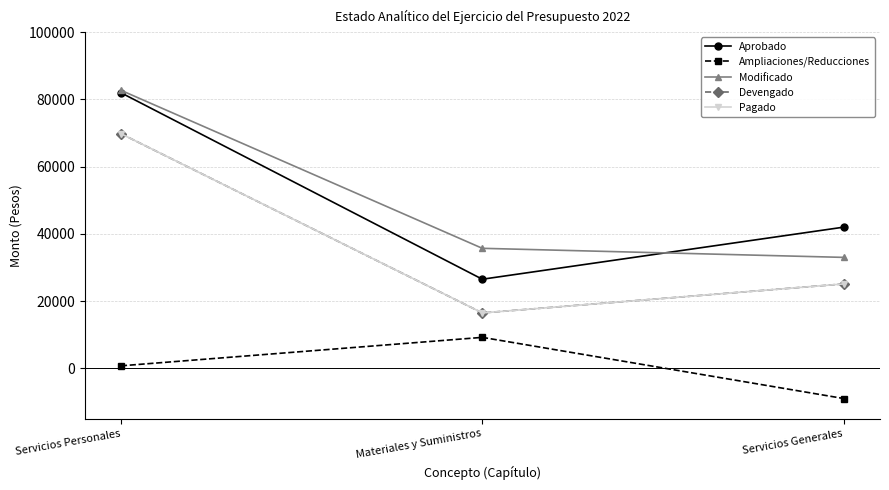

Is this an area chart (filled region under the line)?

No